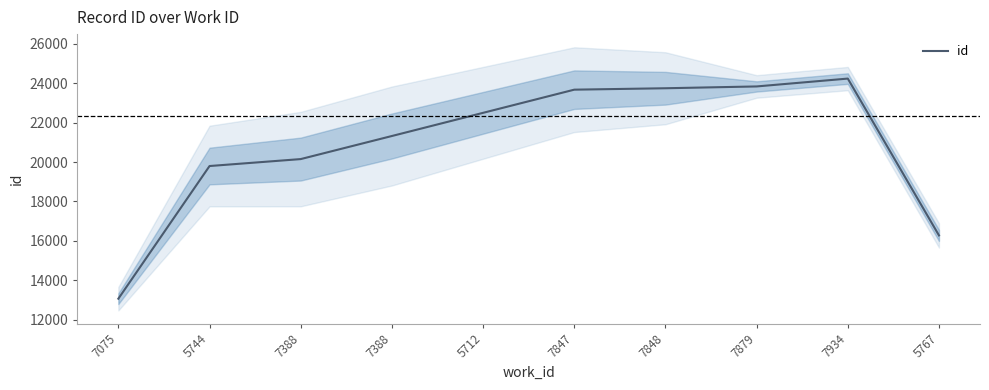

List the labels in order of value, largest first.

7934, 7879, 7848, 7847, 5712, 7388, 7388, 5744, 5767, 7075